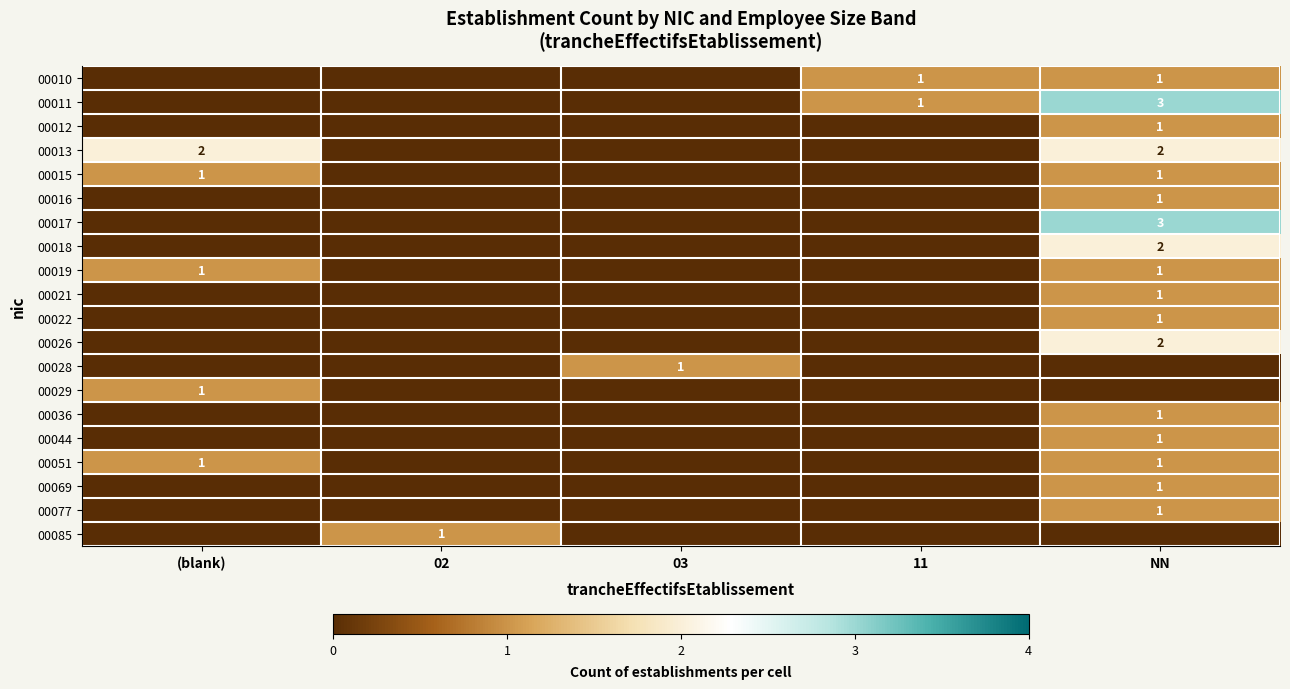

The 00015 series shows 0 at 02. True or false?

True